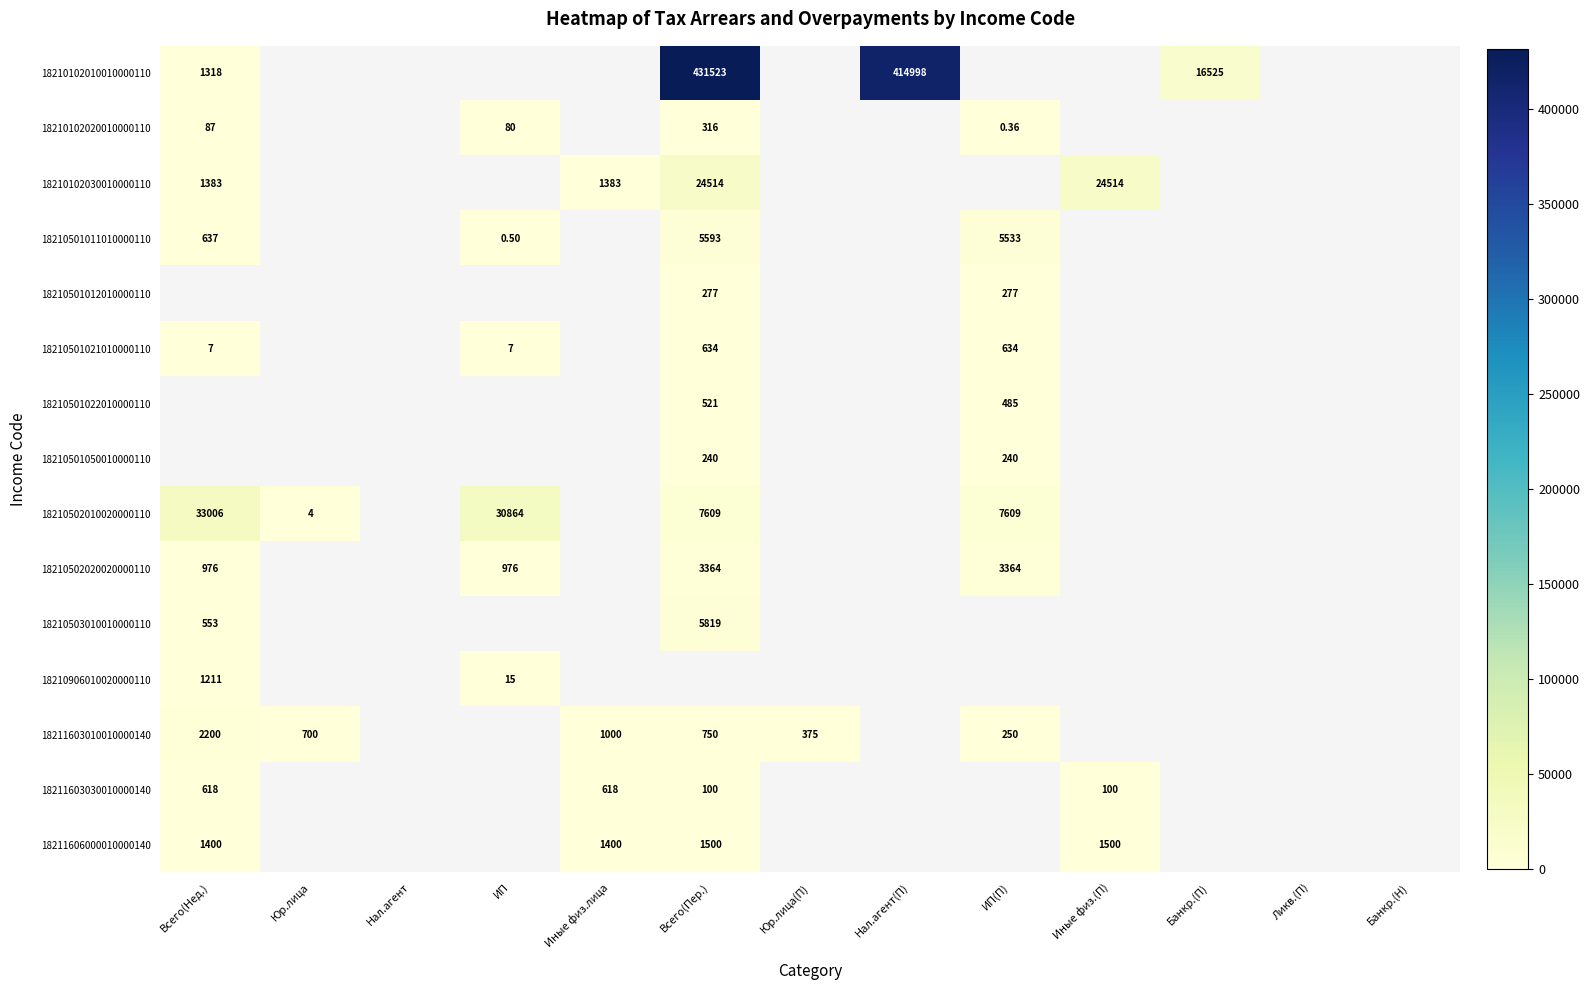

Count the number of data series in this chart.

15